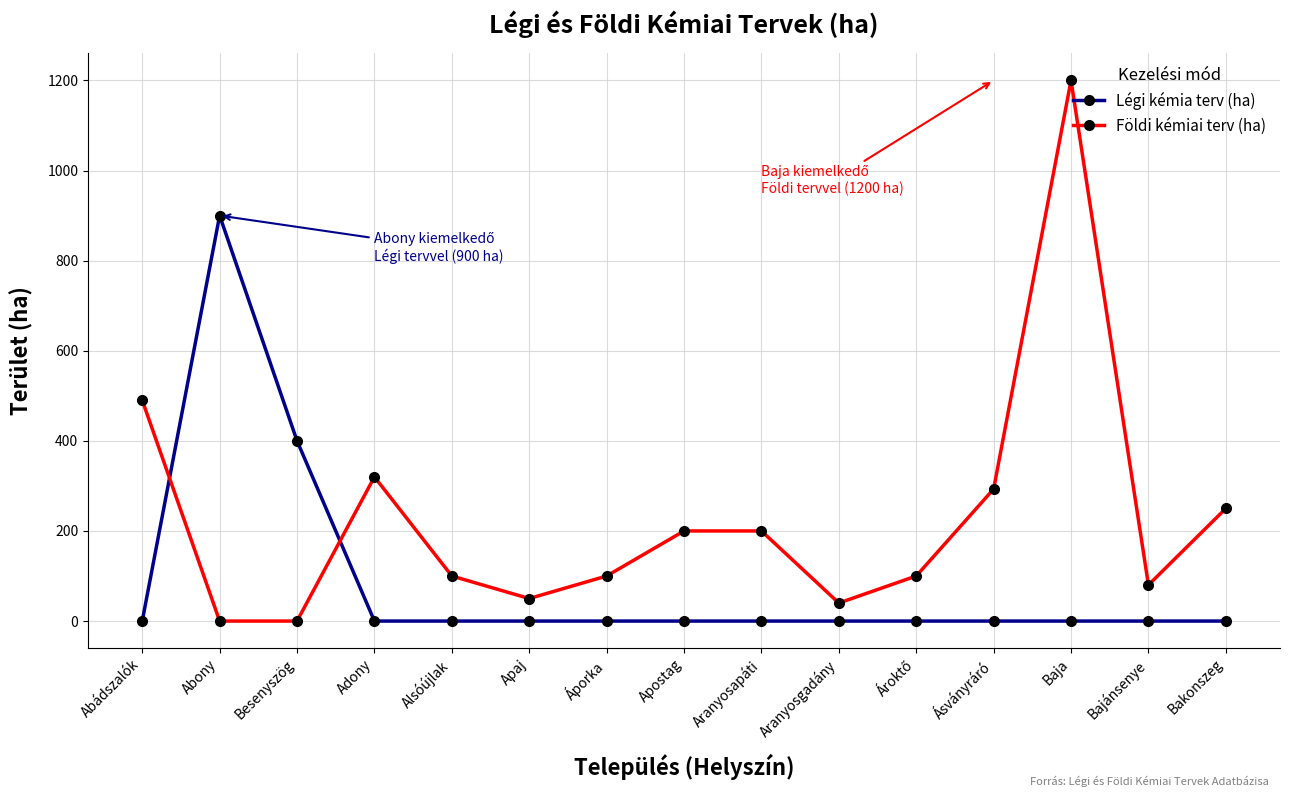

What is the difference between the highest and lowest values at Adony?

320